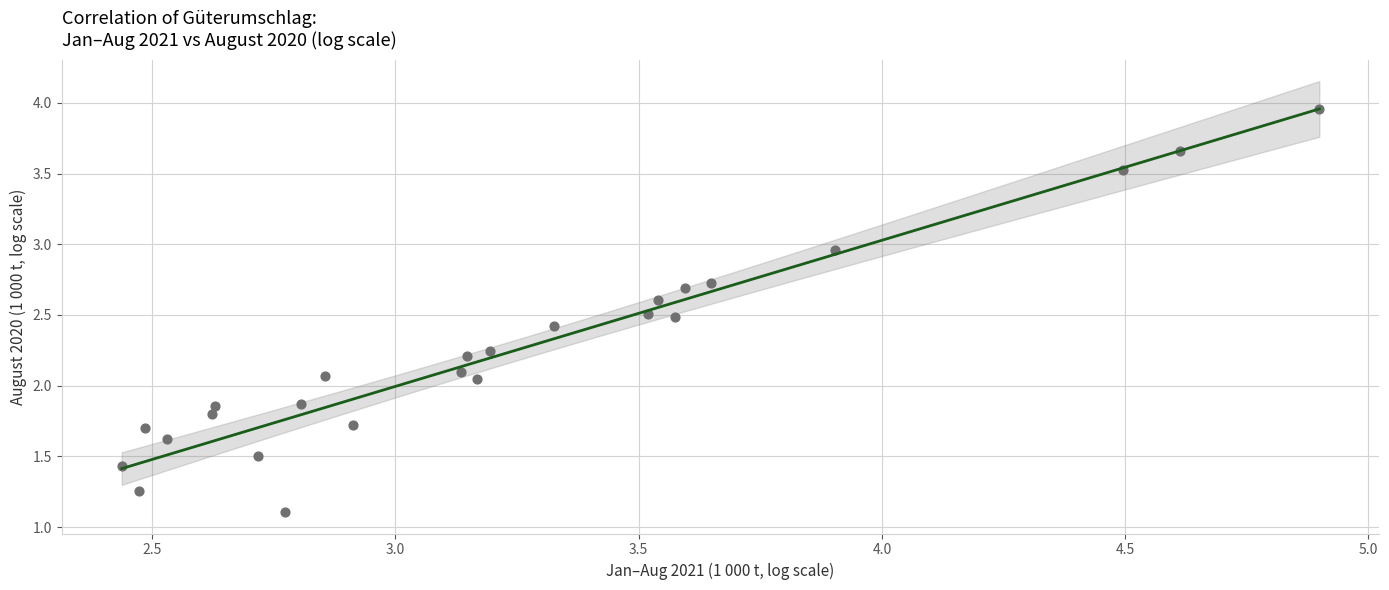

What is the range of X values (max minus min)?

2.5